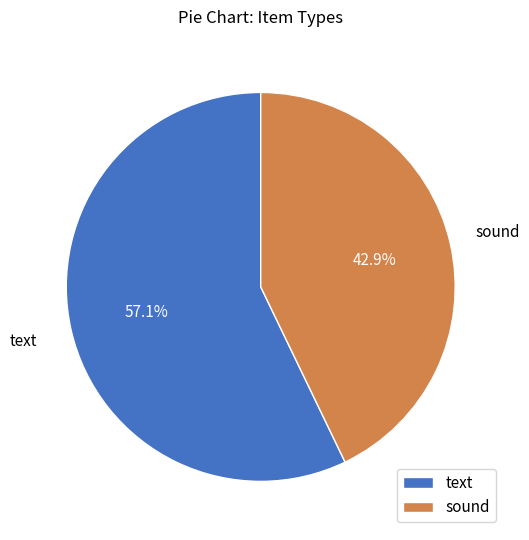

Does any single category account for the majority?

Yes